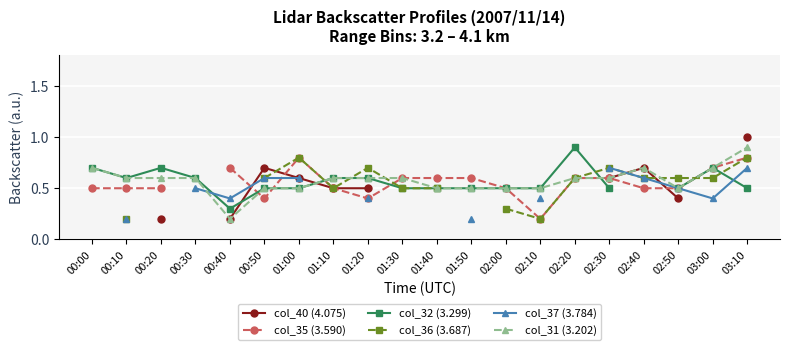

How many lines are shown in the chart?

6